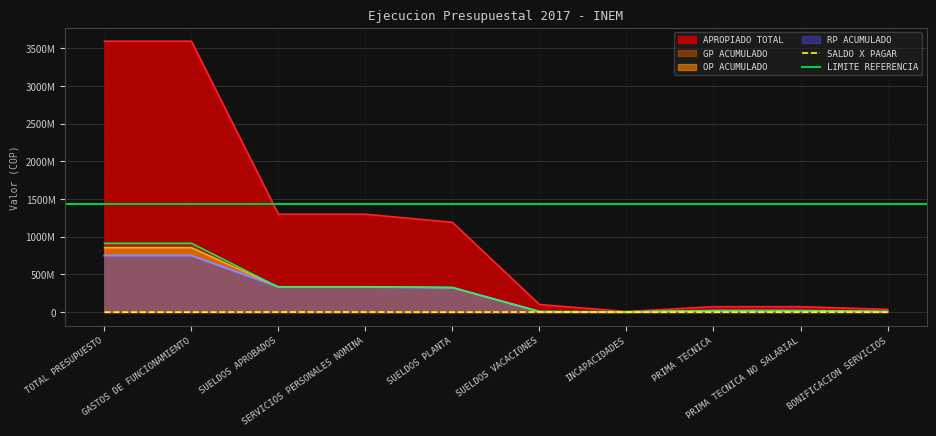

Which category has the highest value in the APROPIADO TOTAL series?

TOTAL PRESUPUESTO